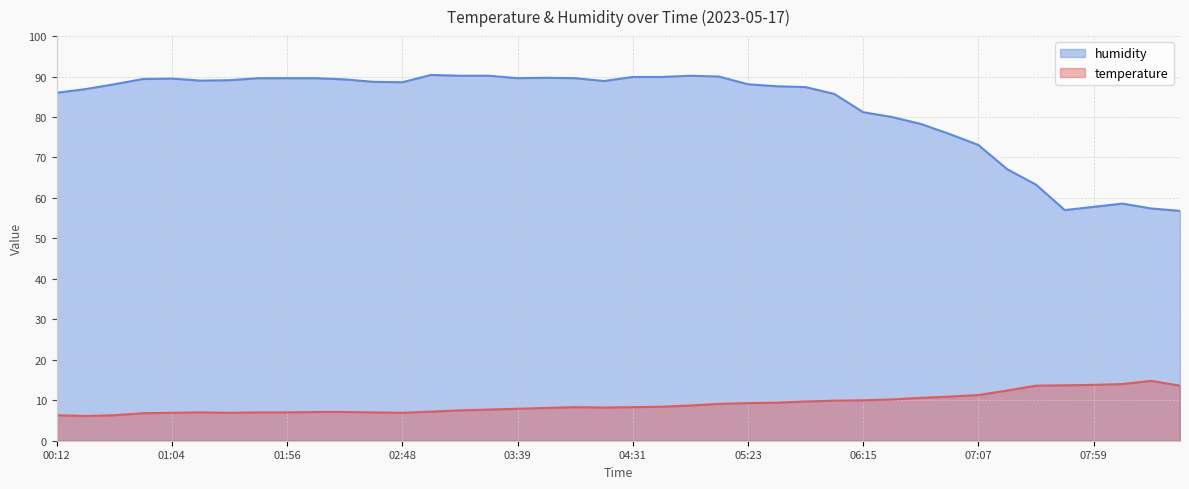

What is the label of the 3rd point from the left?

00:38